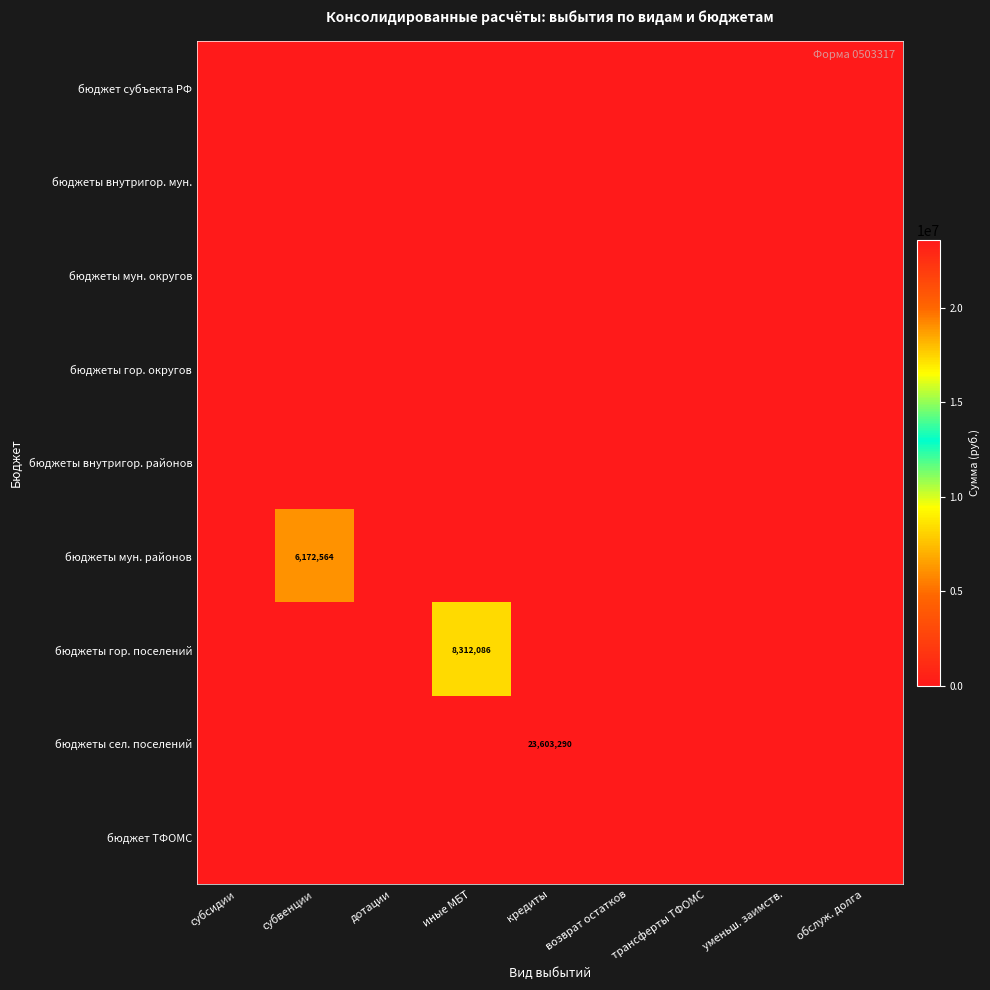

Which category has the lowest value in the бюджеты мун. округов series?

субсидии